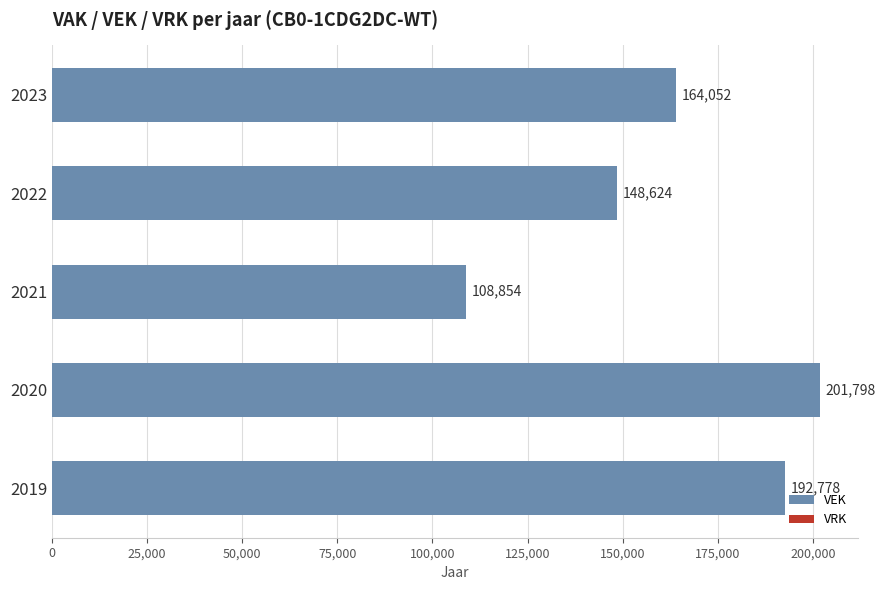

How many bars are there in total?

5